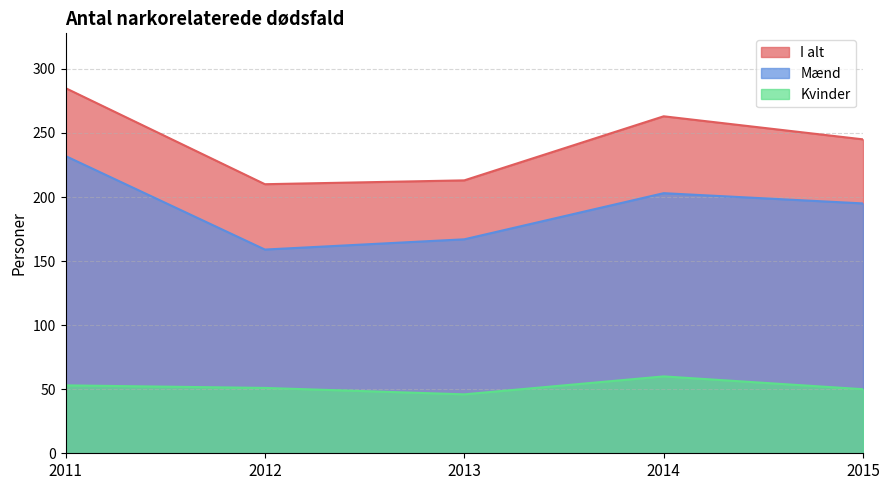

At which category is the sum across all series the highest?

2011